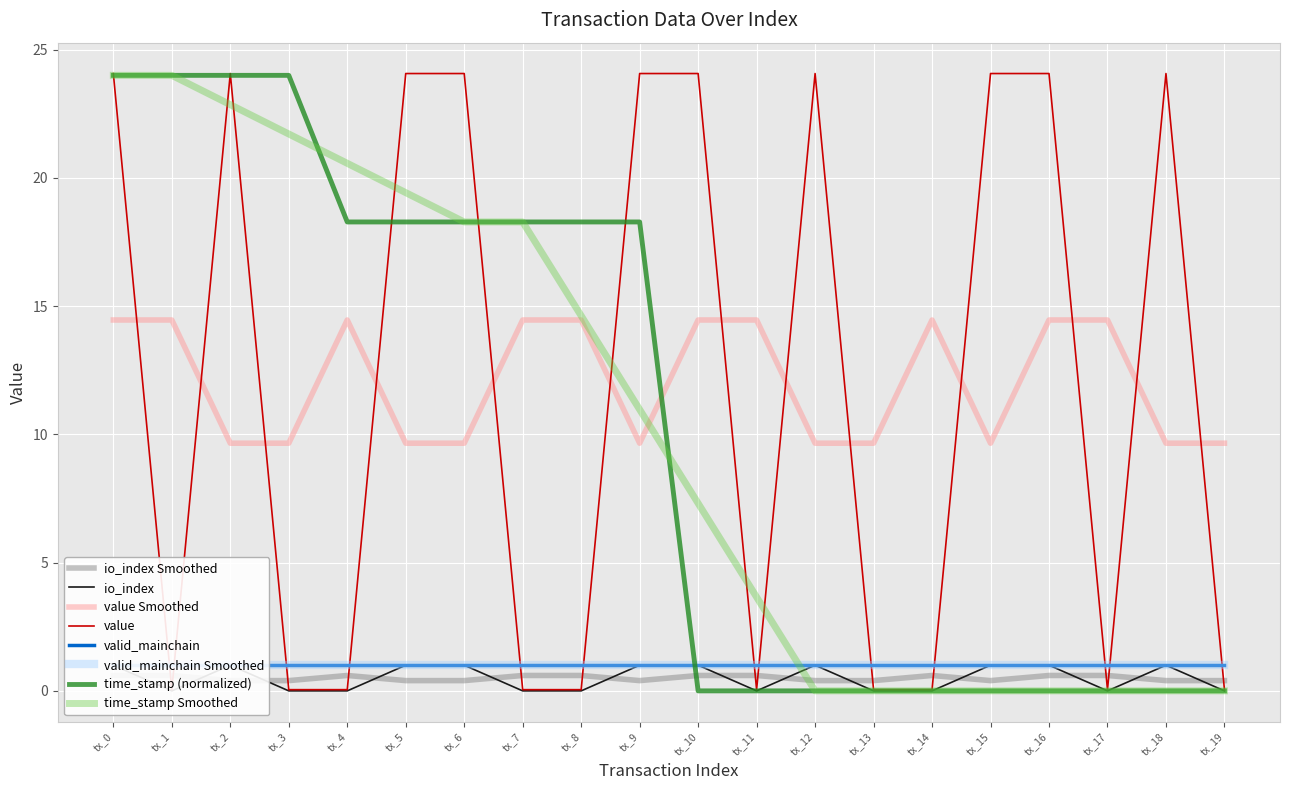

Reading right to left, list all the values displayed in this chart.

io_index: 0.0	1.0	0.0	1.0	1.0	0.0	0.0	1.0	0.0	1.0	1.0	0.0	0.0	1.0	1.0	0.0	0.0	1.0	0.0	1.0
value: 0.0	24.1	0.0	24.1	24.1	0.0	0.0	24.1	0.0	24.1	24.1	0.0	0.0	24.1	24.1	0.0	0.0	24.1	0.0	24.1
time_stamp_norm: 0.0	0.0	0.0	0.0	0.0	0.0	0.0	0.0	0.0	0.0	18.3	18.3	18.3	18.3	18.3	18.3	24.0	24.0	24.0	24.0